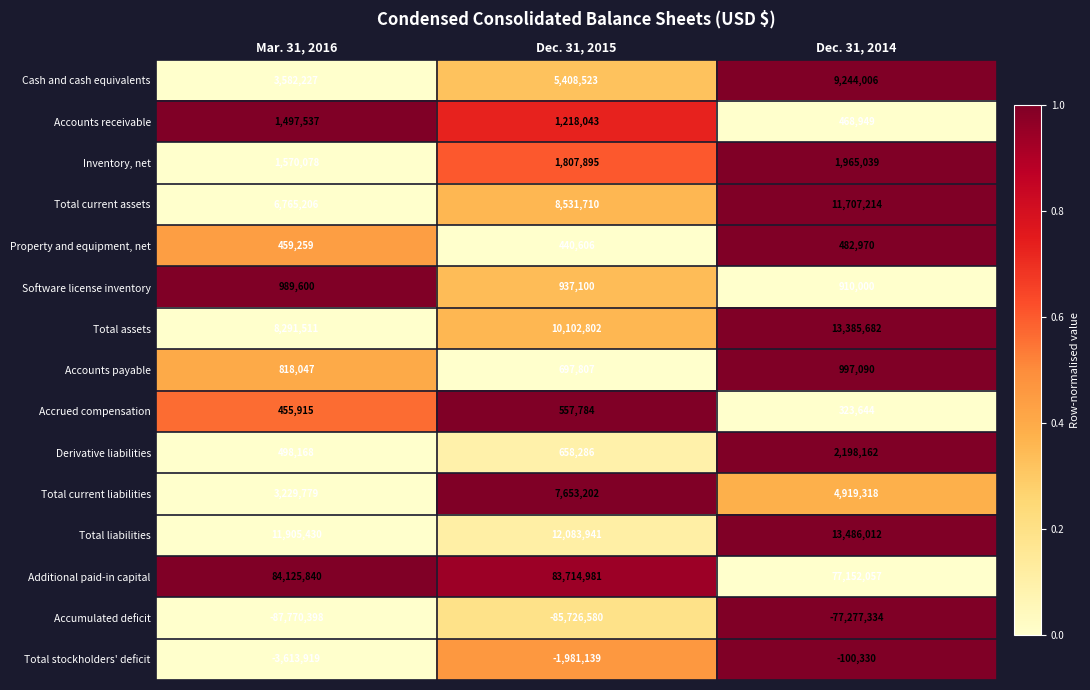

What is the difference between the highest and lowest values at Dec. 31, 2014?

154429391